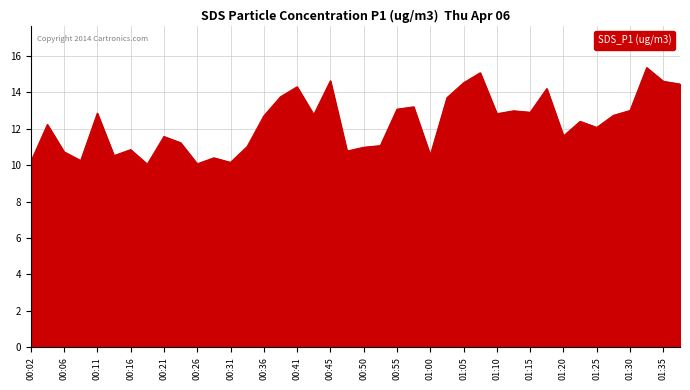

True or false: there are more than 2 points higher than both neighbors.

True